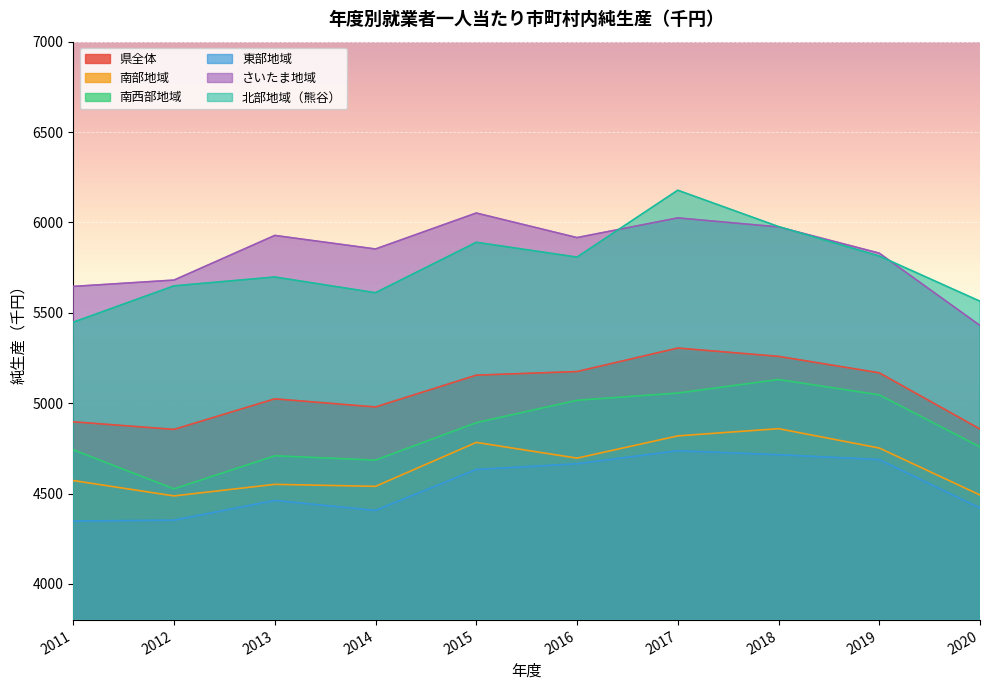

How many lines are shown in the chart?

6